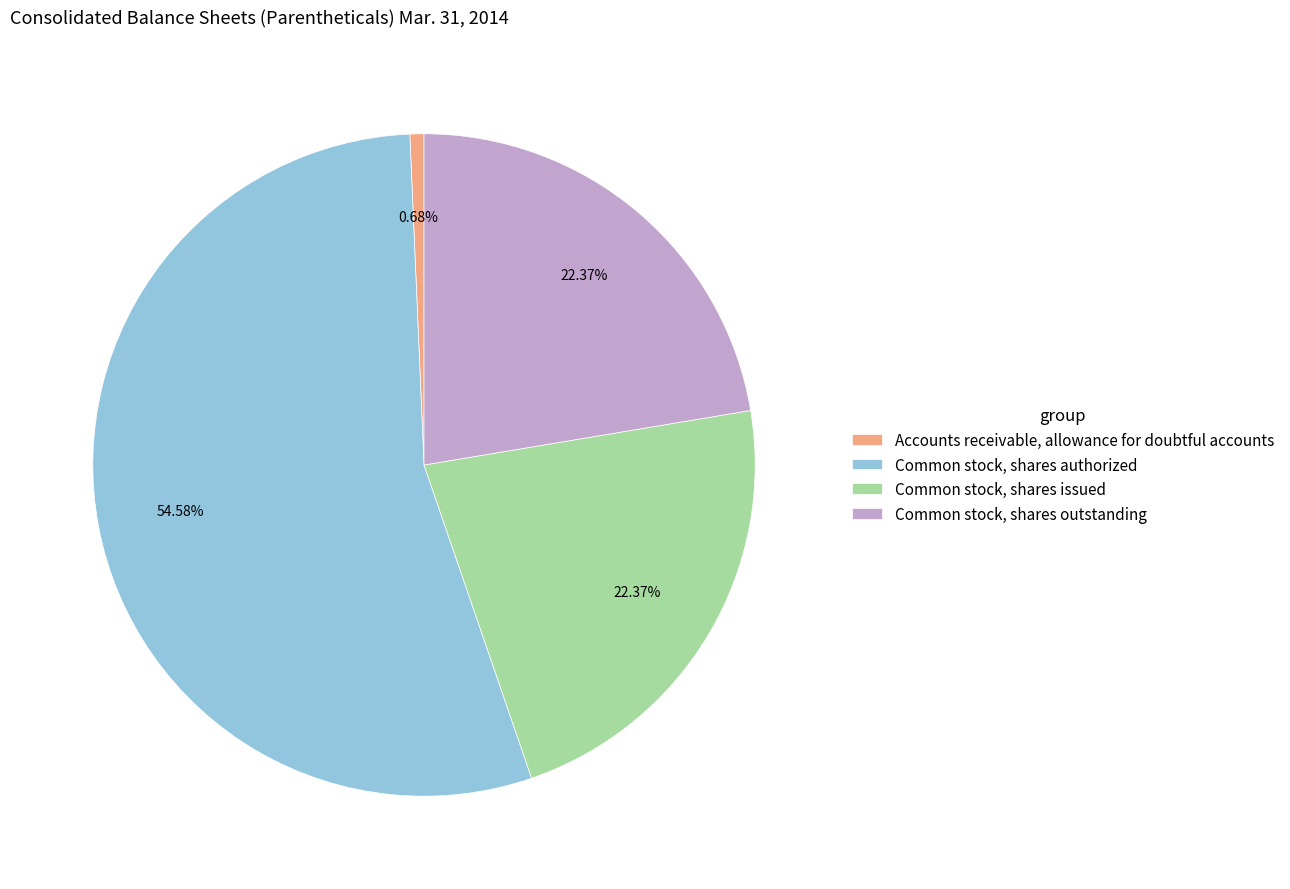

What percentage is the Common stock, shares authorized slice, to the nearest percent?

55%